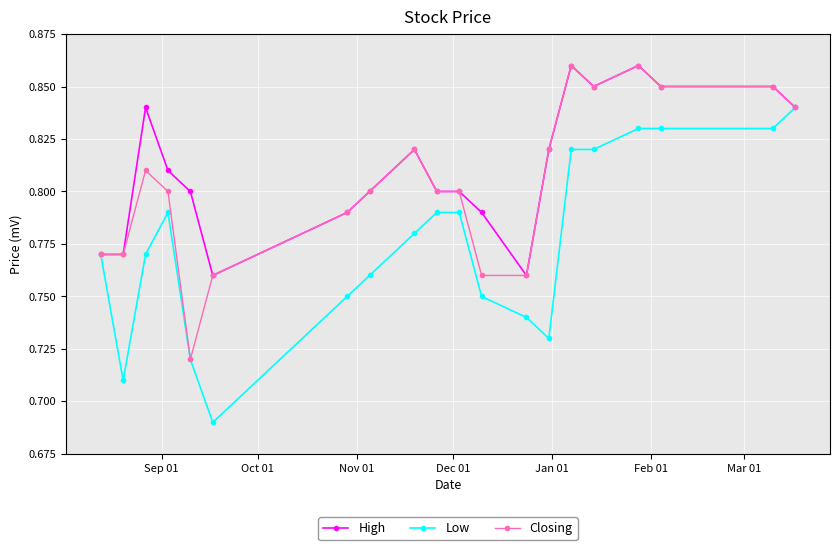

How many lines are shown in the chart?

3